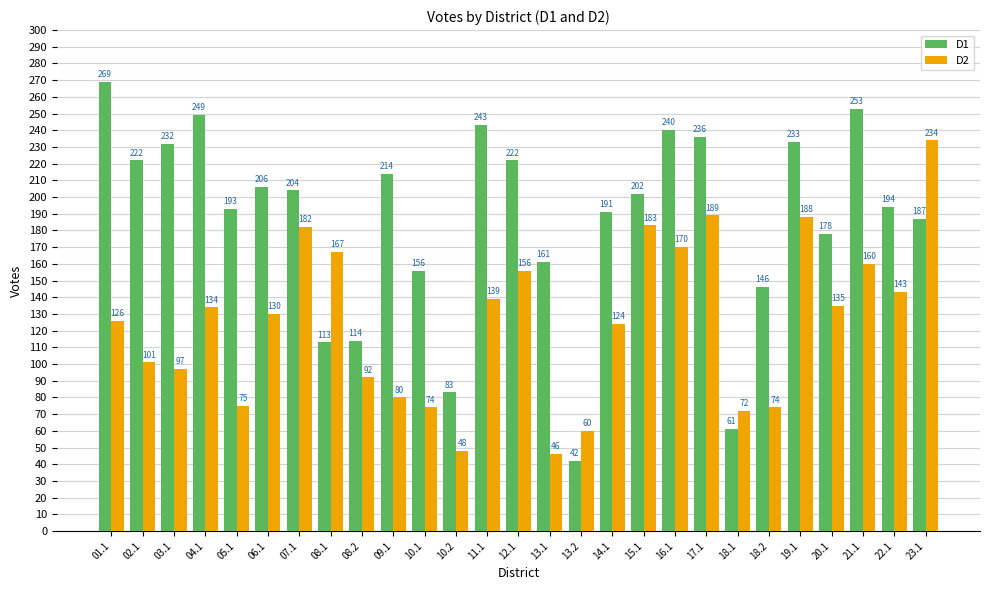

What is the average value of the D2 series?

125